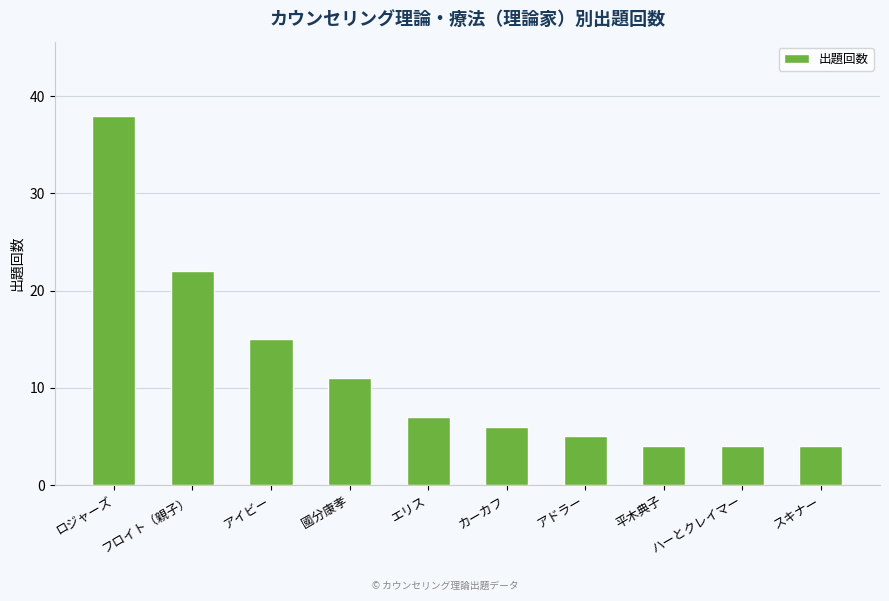

The chart shows a value of 22 at フロイト（親子）. True or false?

True